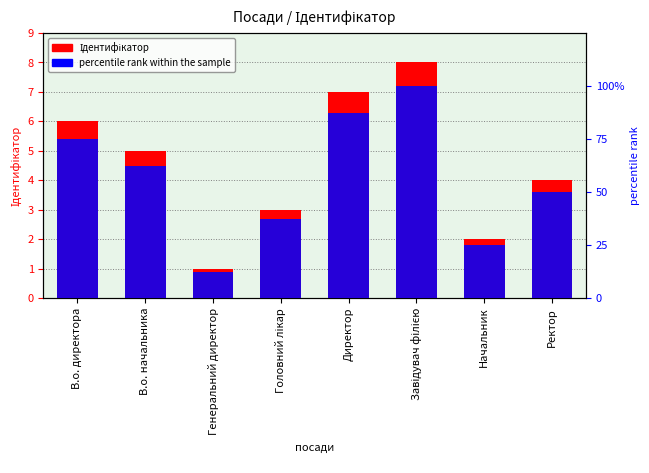

Reading left to right, transcribe all the data shown in this chart.

Ідентифікатор: 6.0	5.0	1.0	3.0	7.0	8.0	2.0	4.0
percentile rank within the sample: 0.8	0.6	0.1	0.4	0.9	1.0	0.2	0.5